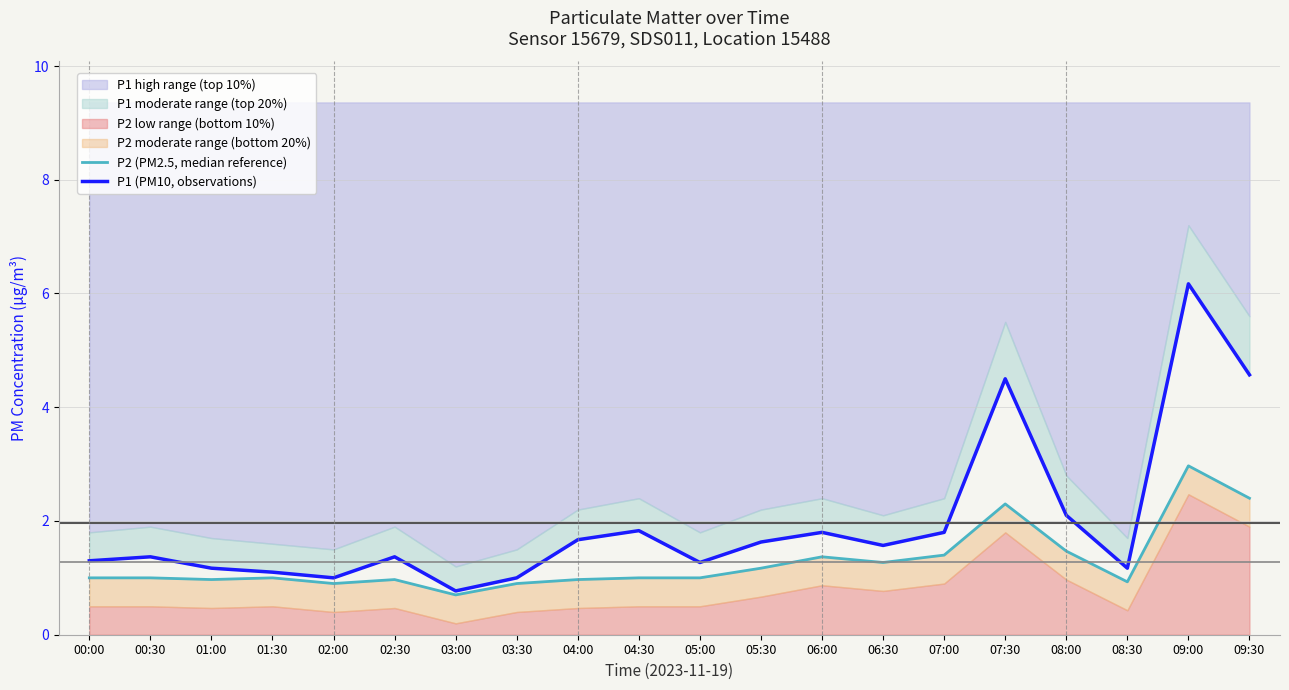

What position from the right is 01:00?

18